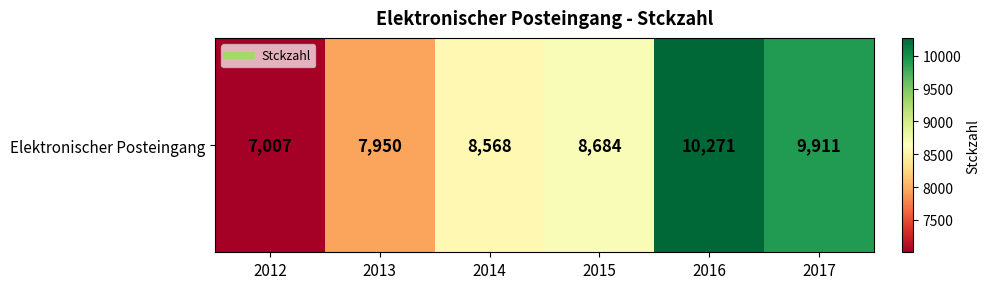

List the labels in order of value, largest first.

2016, 2017, 2015, 2014, 2013, 2012